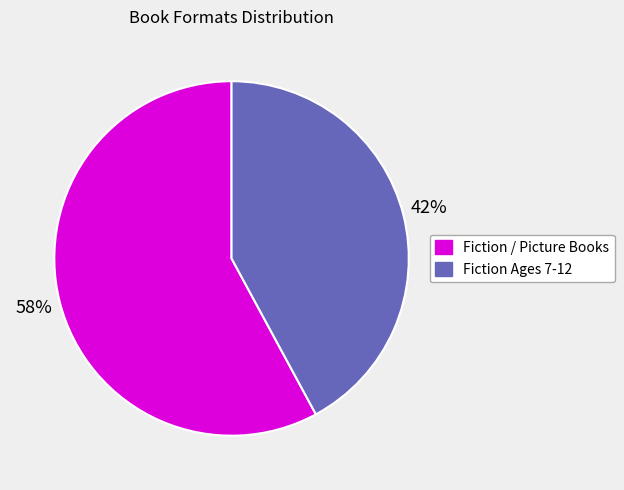

To the nearest percent, what is the average slice percentage?

50%